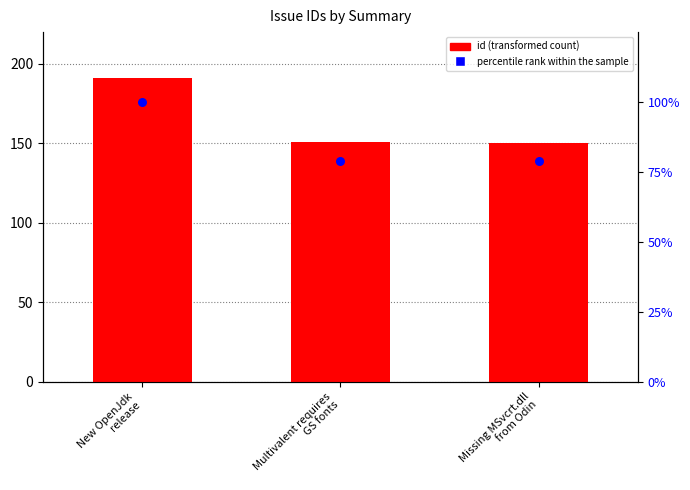

What is the total value across all series at New OpenJdk
release?

291